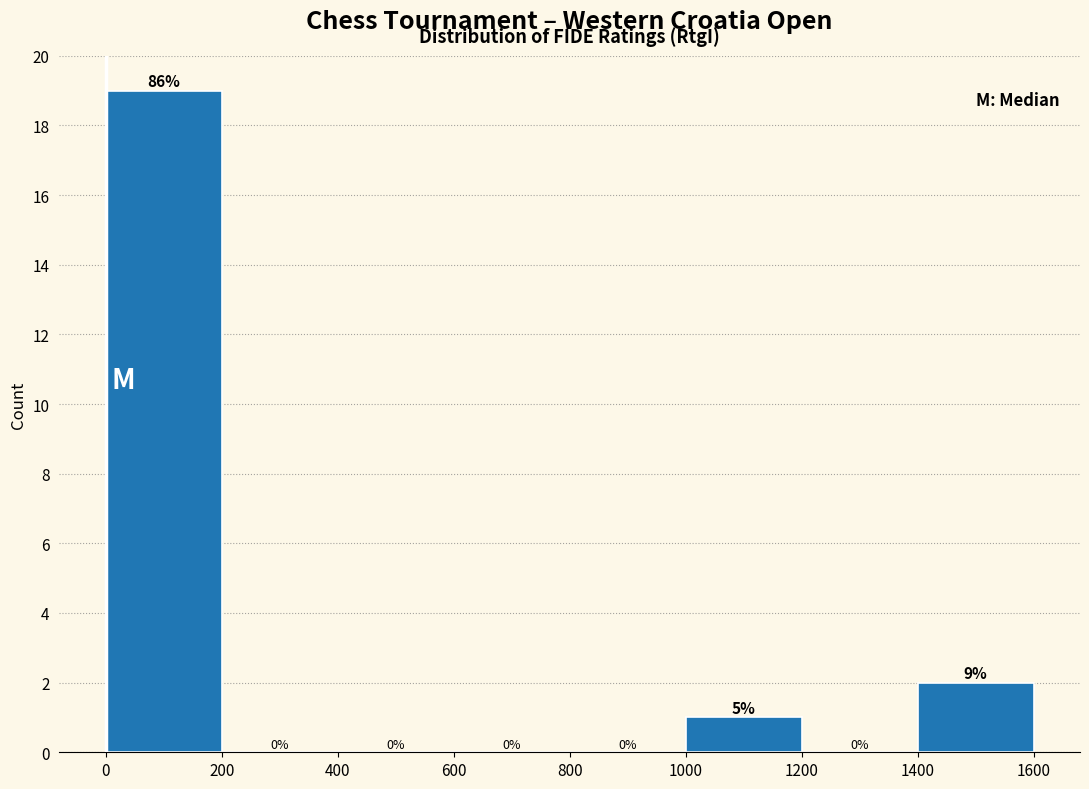

Which range on the x-axis has the tallest bar?

0 to 200